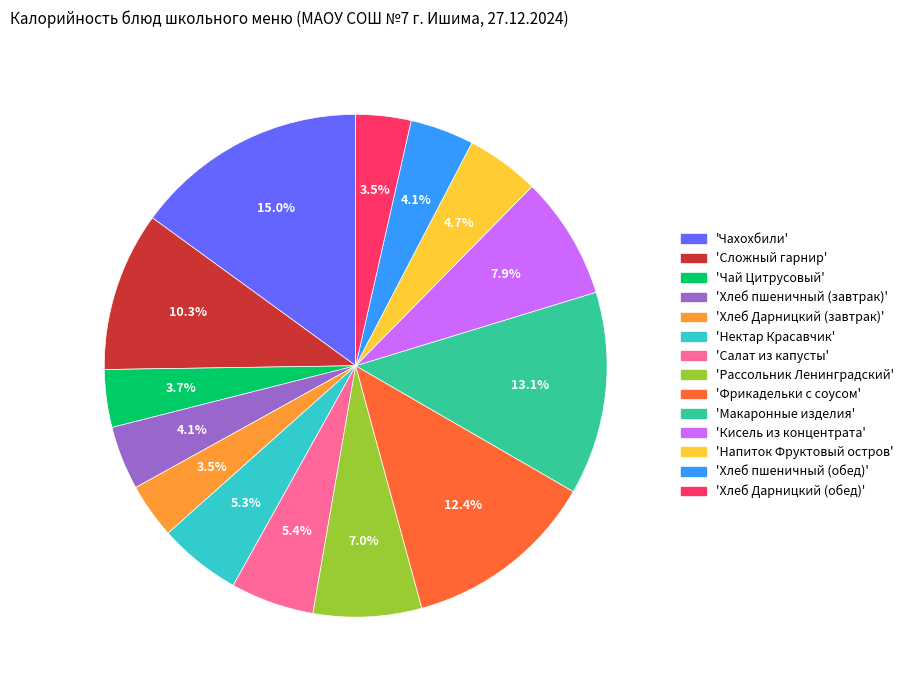

Does any single category account for the majority?

No